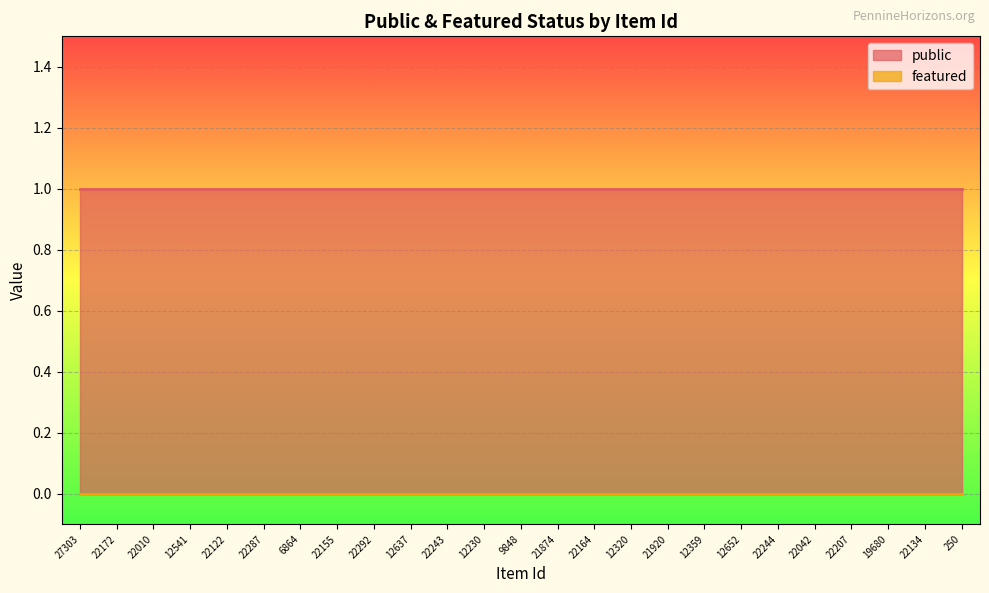

Reading left to right, transcribe all the data shown in this chart.

public: 1	1	1	1	1	1	1	1	1	1	1	1	1	1	1	1	1	1	1	1	1	1	1	1	1
featured: 0	0	0	0	0	0	0	0	0	0	0	0	0	0	0	0	0	0	0	0	0	0	0	0	0